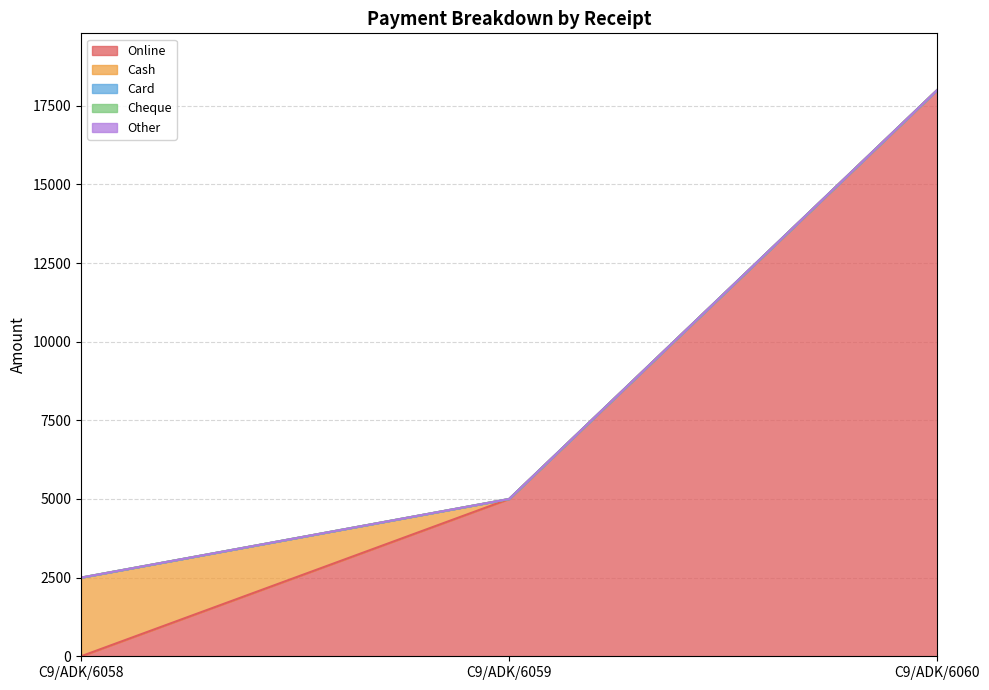

Which series has the largest range (max minus min)?

Online